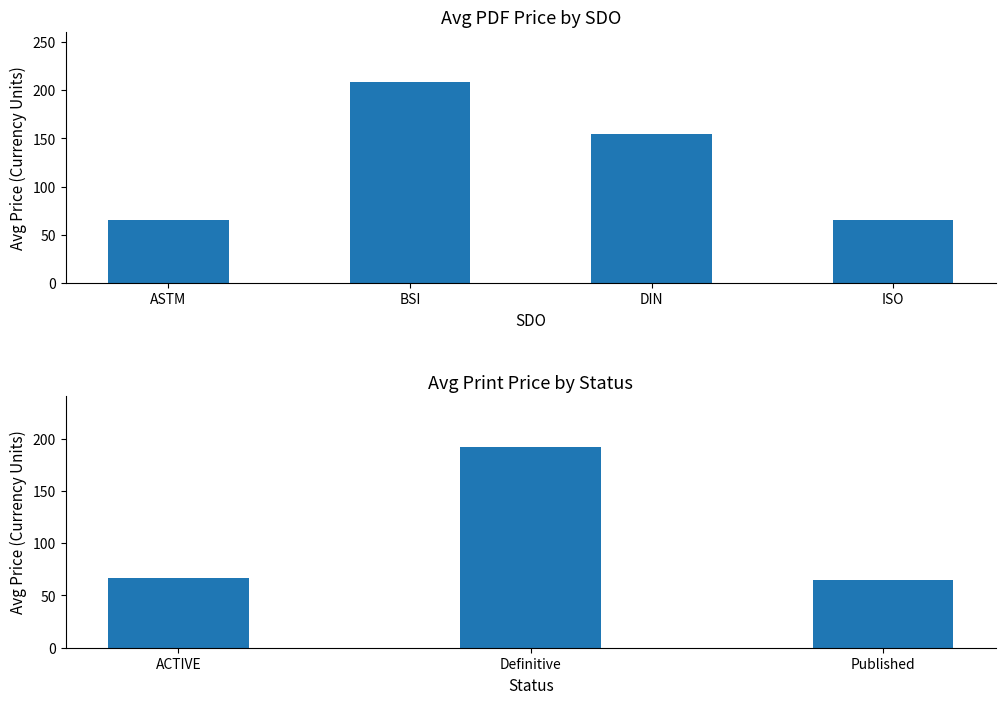

What is the average value of the Avg Price (PRINT) series?

102.7